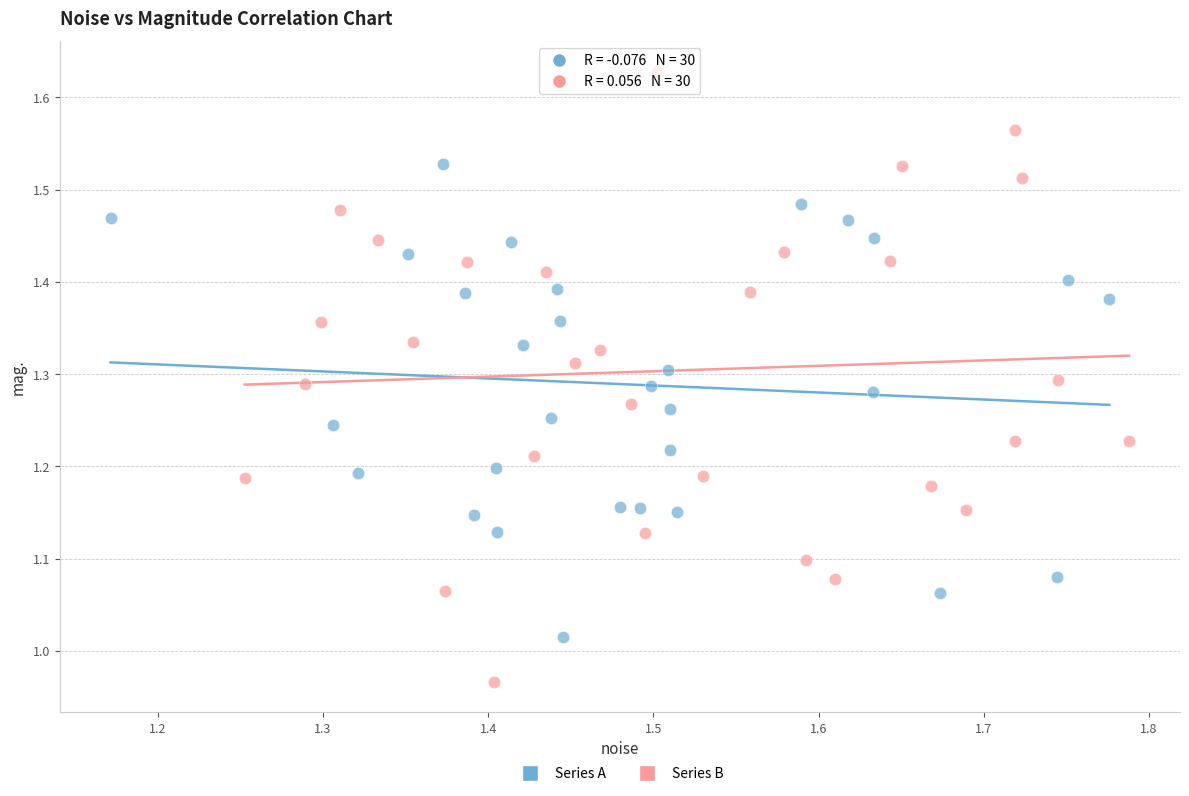

What are all the series names shown in the legend?

Series A, Series B